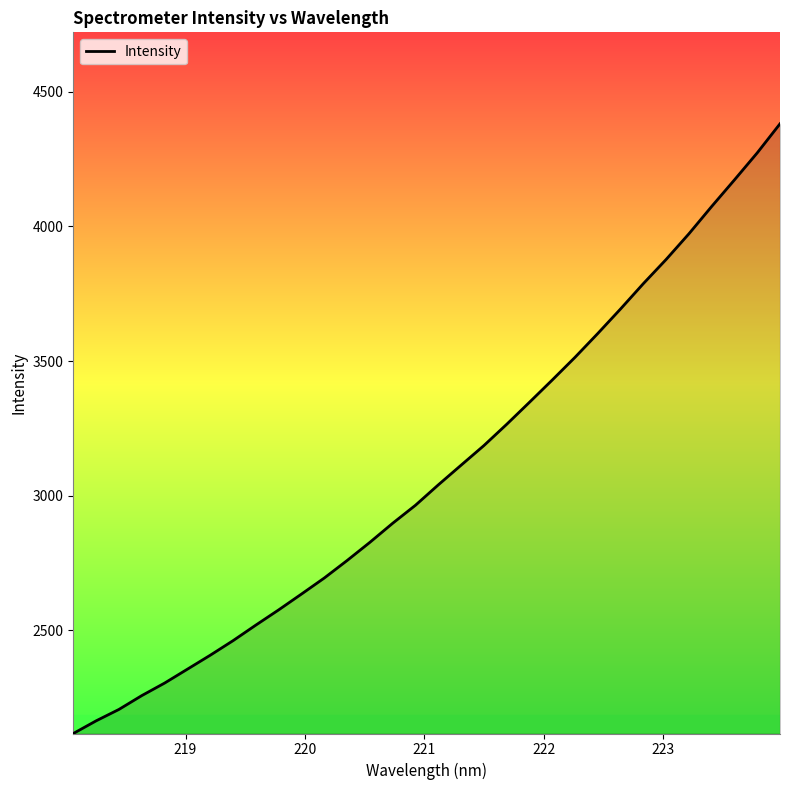

What is the maximum value shown in the chart?

4380.3